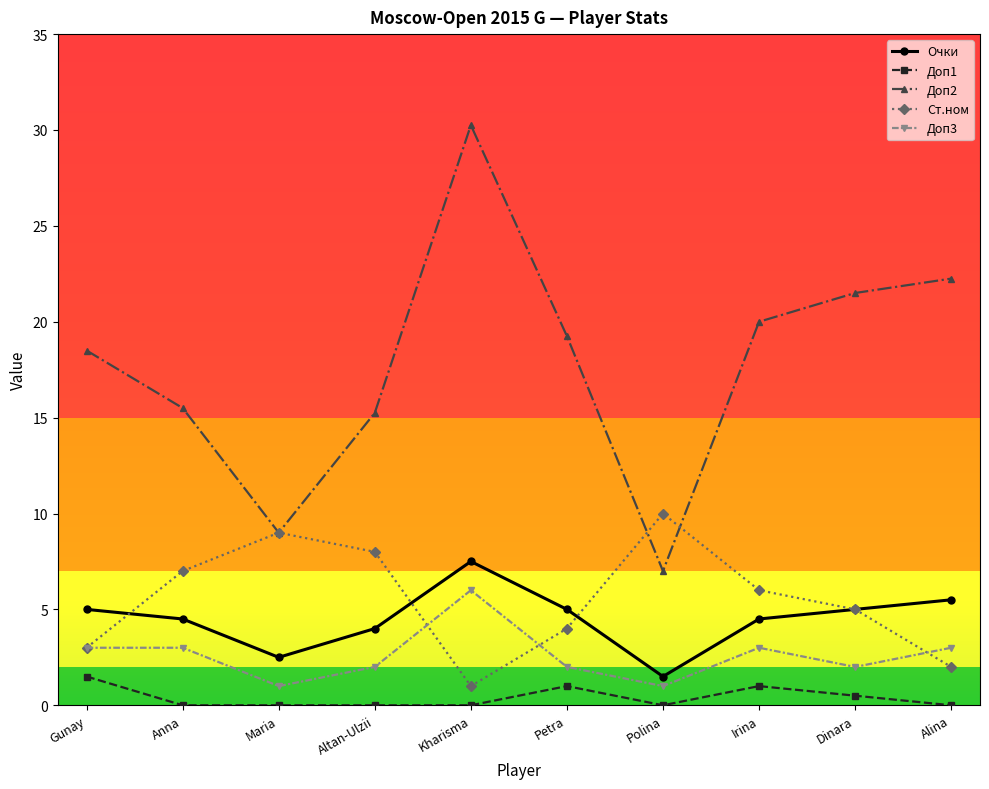

How many lines are shown in the chart?

5